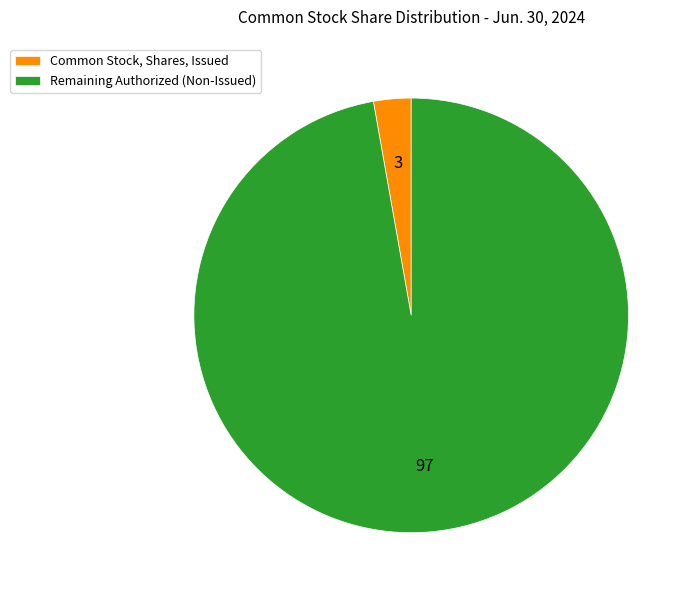

True or false: Remaining Authorized (Non-Issued) accounts for 83% of the total.

False